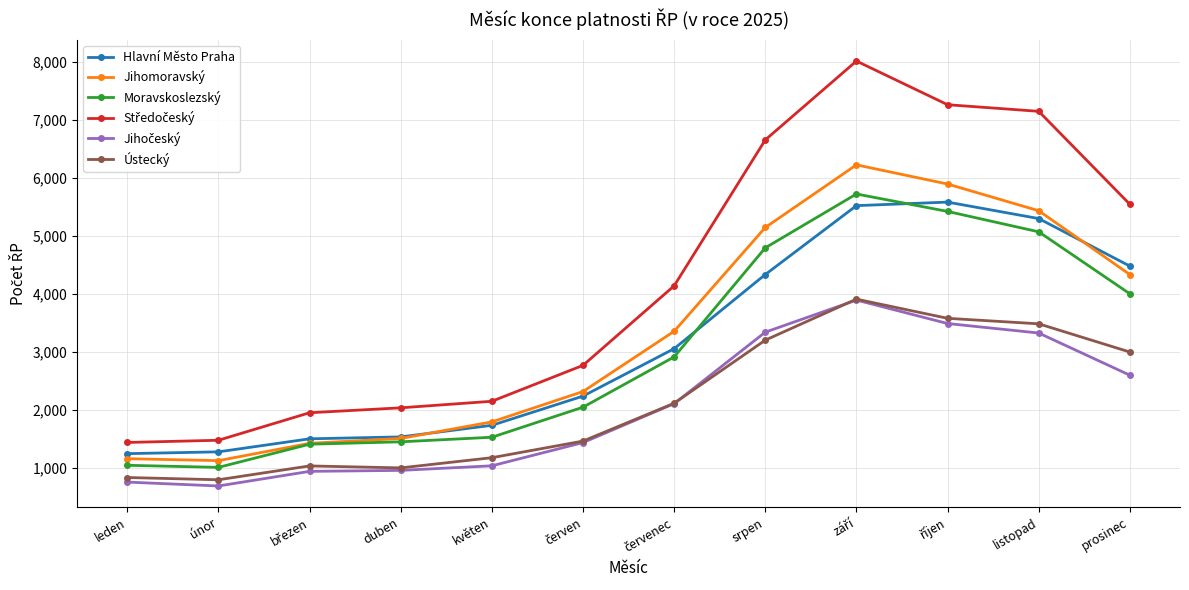

Count the number of data series in this chart.

6